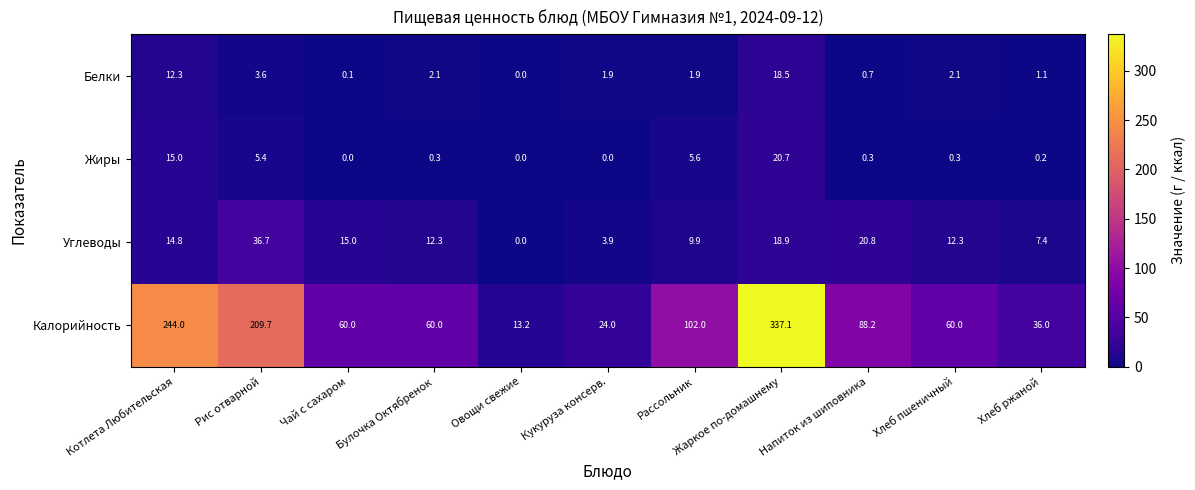

What is the sum of all Жиры values?

47.8